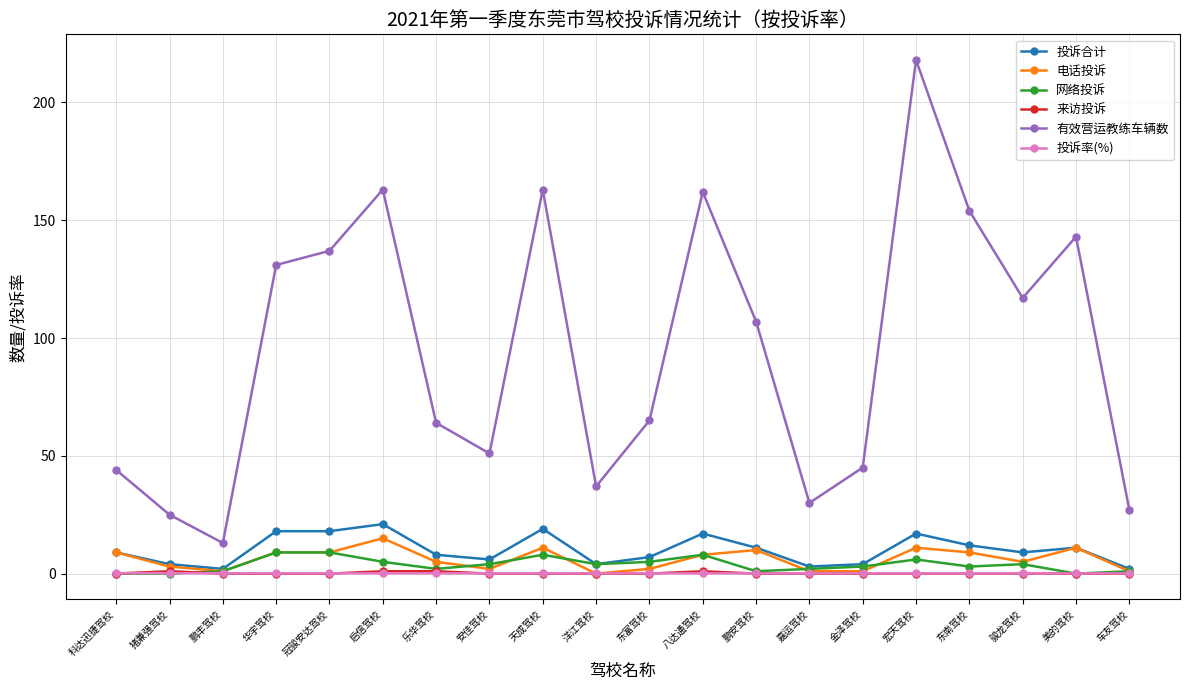

How many interior local peaks does the 有效营运教练车辆数 series have?

5